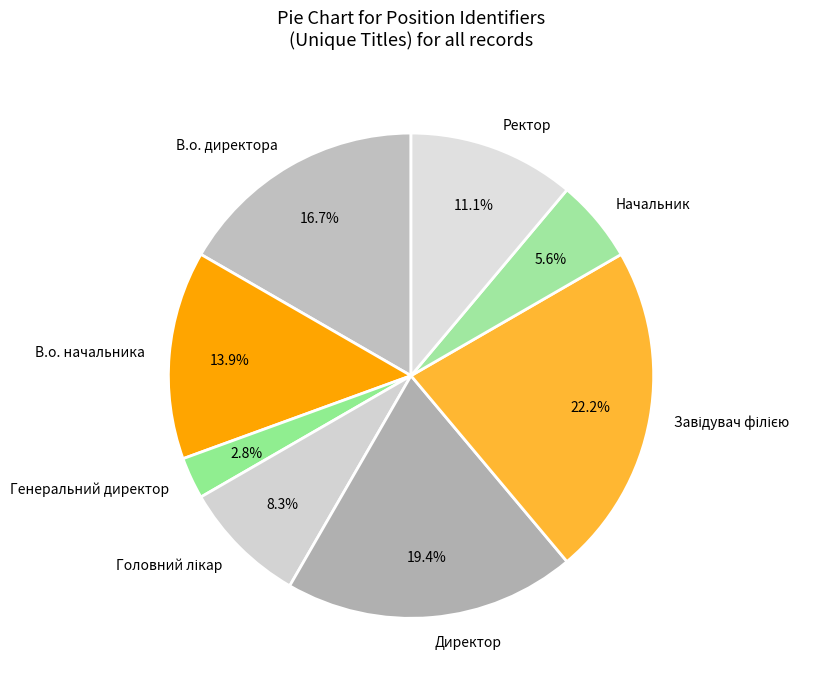

True or false: Начальник accounts for 6% of the total.

True